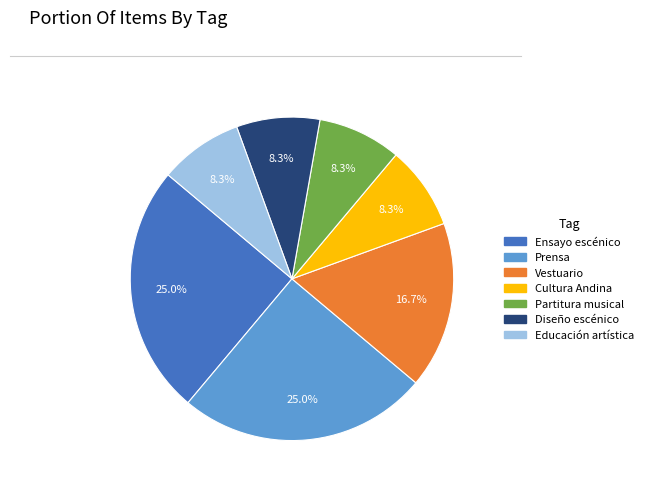

What percentage is the Partitura musical slice, to the nearest percent?

8%